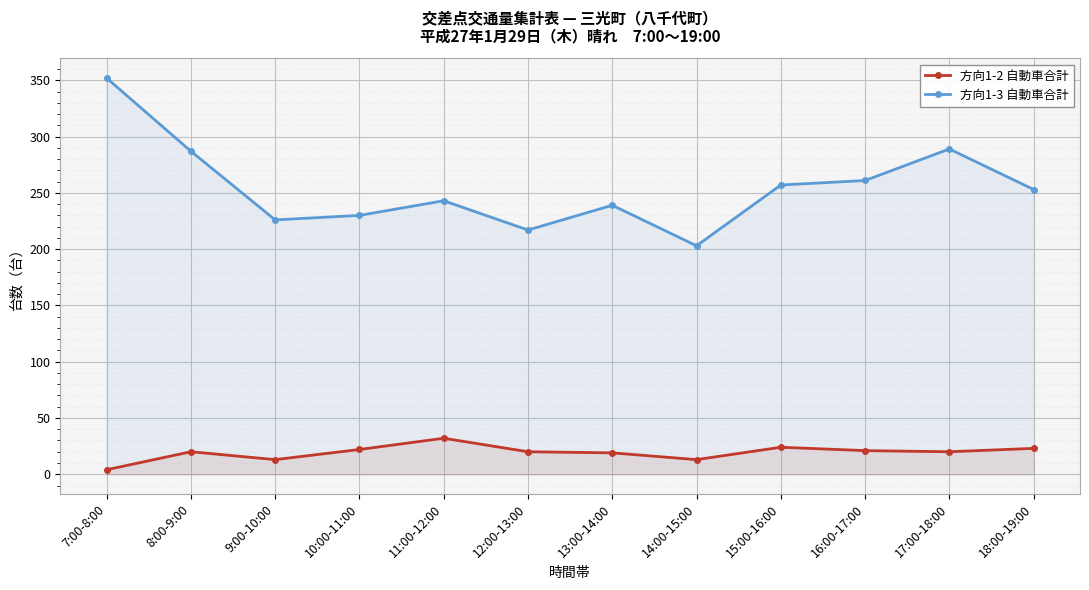

What is the average value of the 方向1-2 自動車合計 series?

19